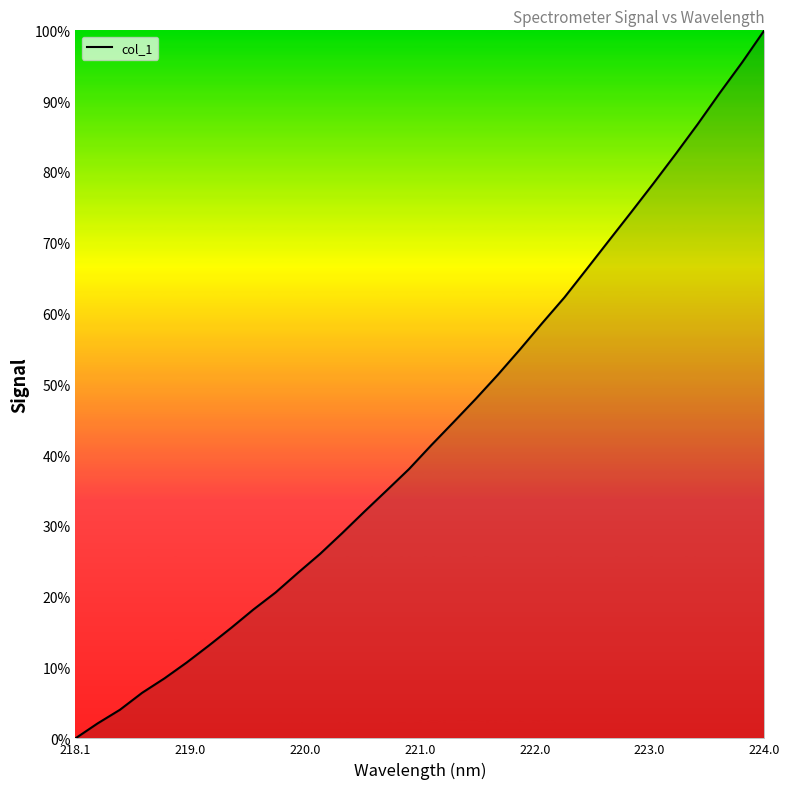

What is the difference between the maximum and minimum values?

100.0